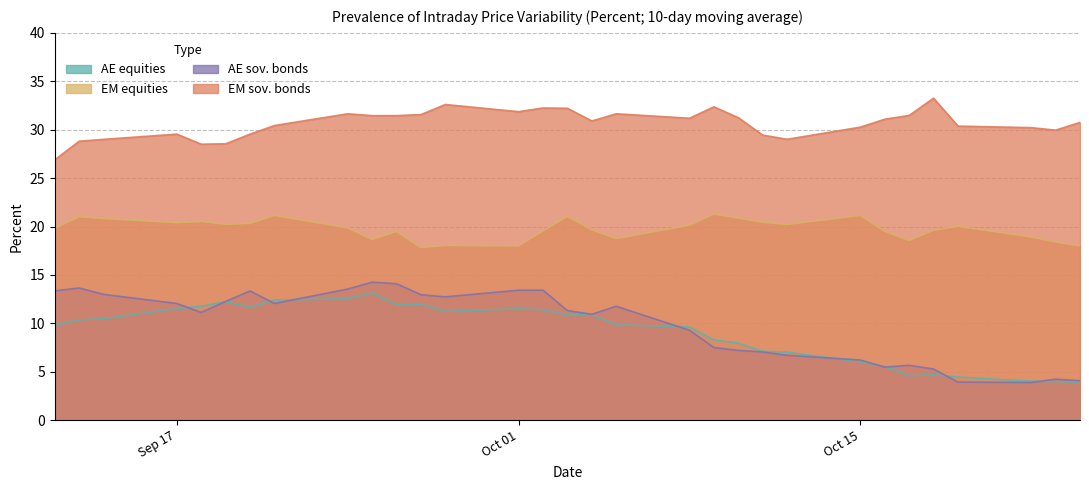

What is the difference between the highest and lowest values at 10/22/2018?

26.3